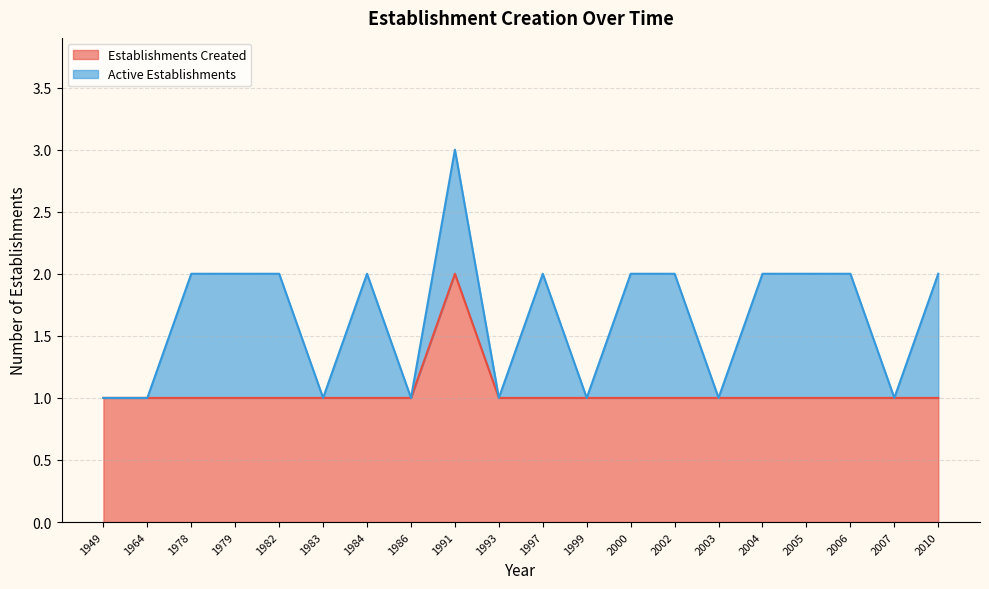

True or false: the data shows 1 at 1993.

True